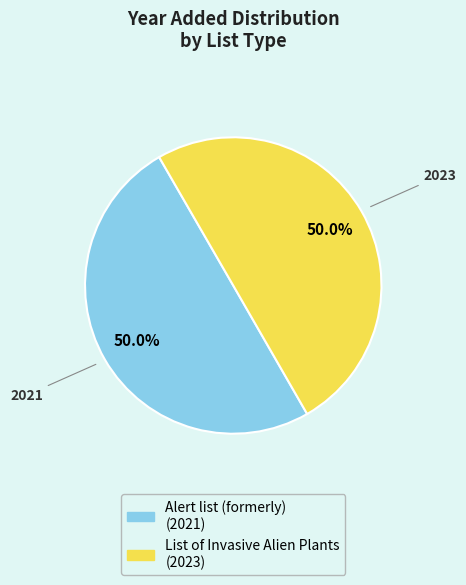

The List of Invasive Alien Plants slice represents 36% of the pie. True or false?

False